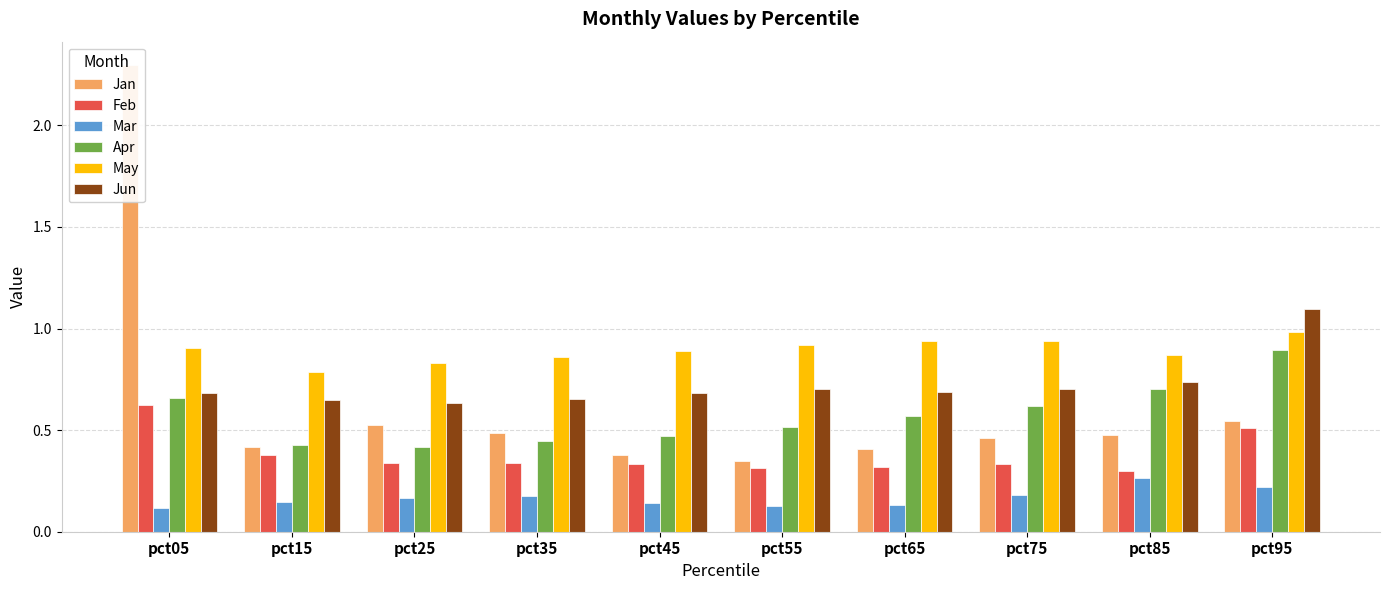

What is the total value across all series at pct75?

3.2